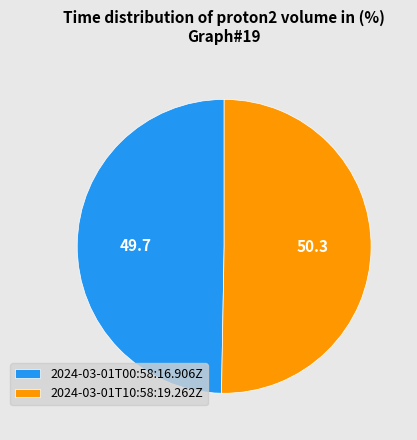

Rank the categories by value from lowest to highest.

2024-03-01T00:58:16.906Z, 2024-03-01T10:58:19.262Z